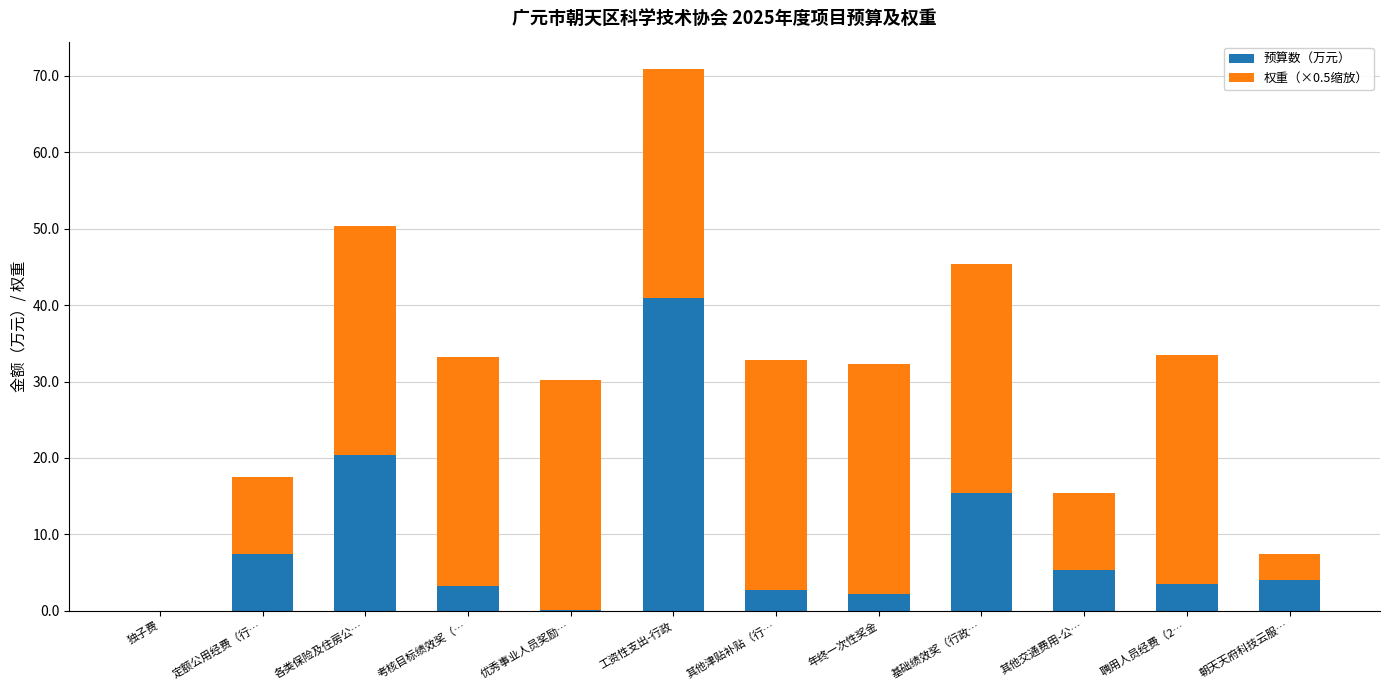

What is the maximum value for 预算数（万元）?

40.9